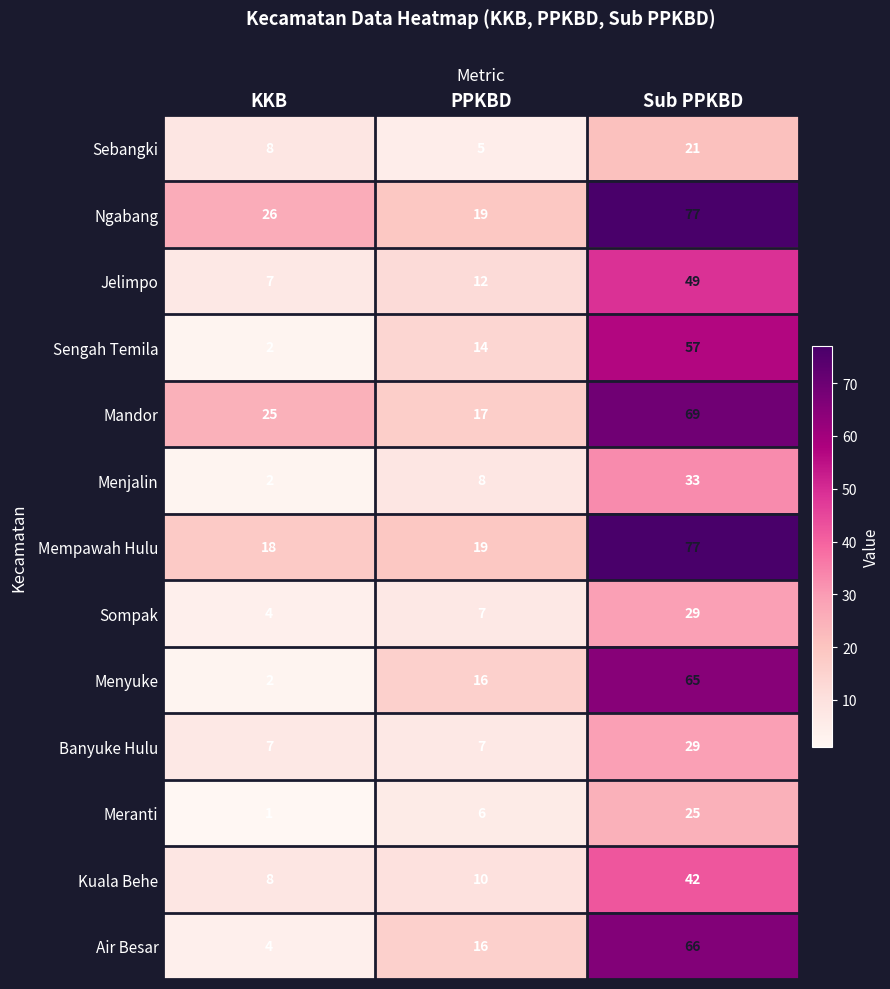

Is the value of Sebangki at Sub PPKBD greater than the value of Air Besar at Sub PPKBD?

No